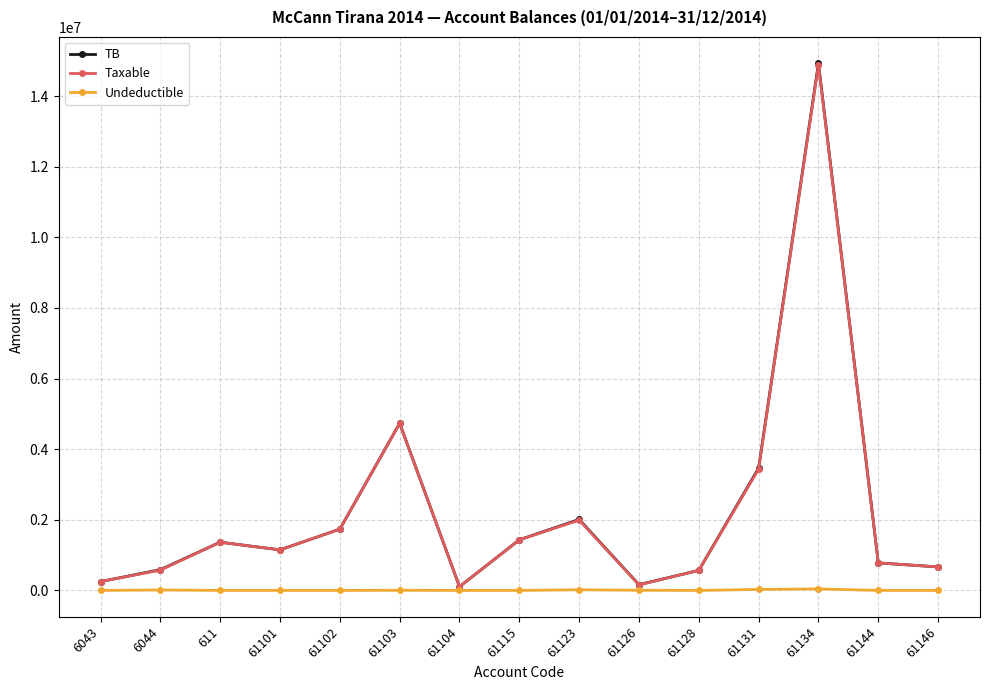

The value of TB at 61102 is 1735151.5. True or false?

True